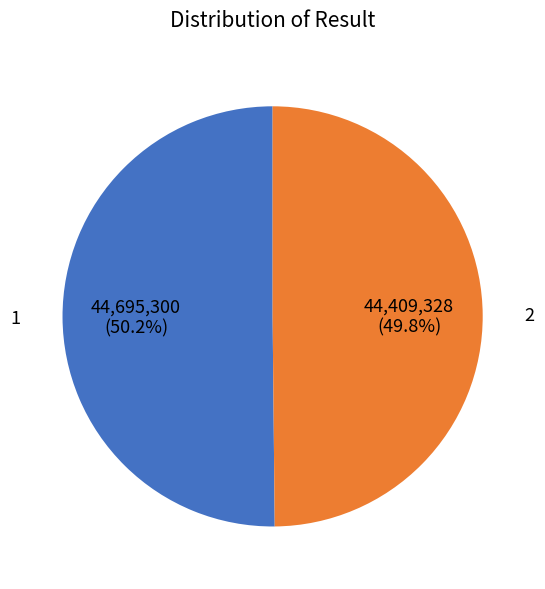

Does any single category account for the majority?

Yes